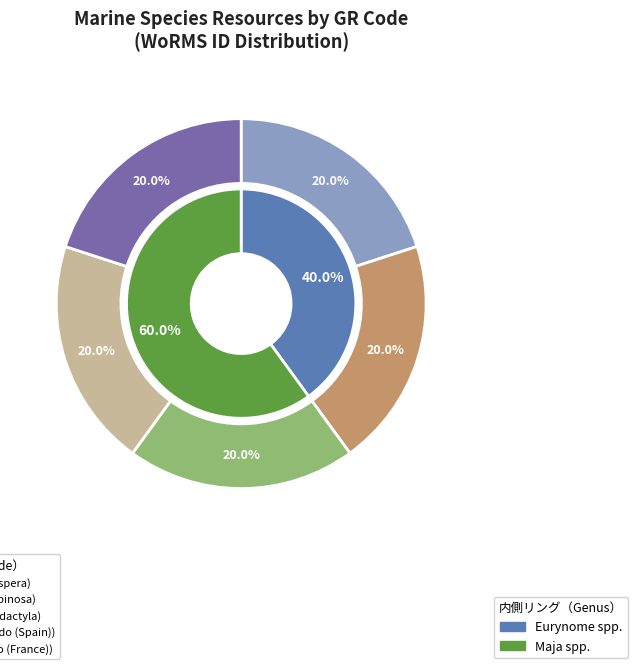

Is it true that EMR017 is 26% of the pie?

False